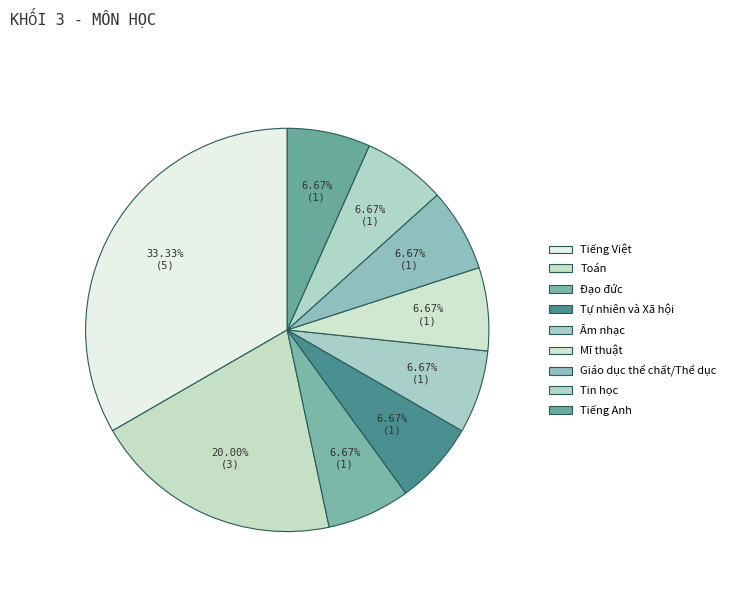

Does any single category account for the majority?

No